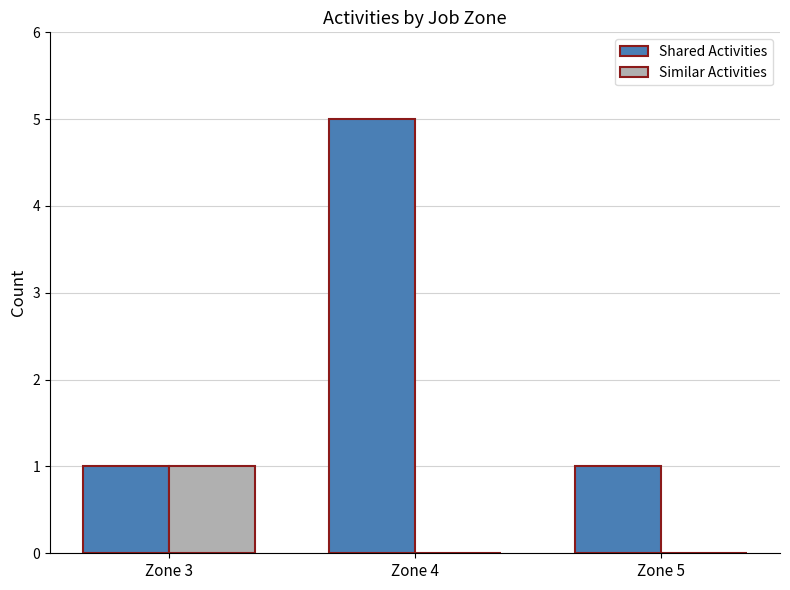

What is the maximum value for Shared Activities?

5